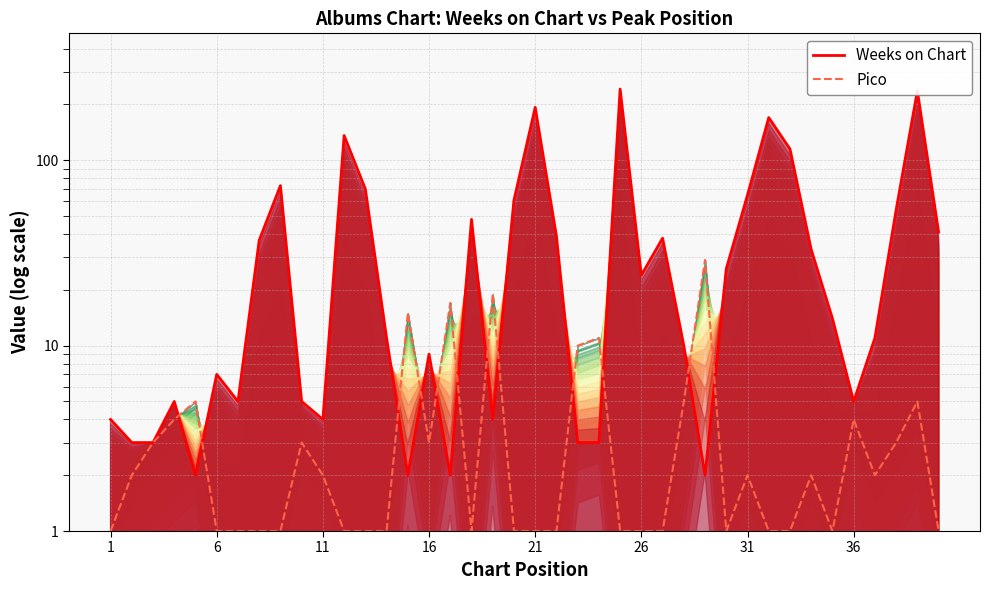

Does the chart display data point markers on the line(s)?

No